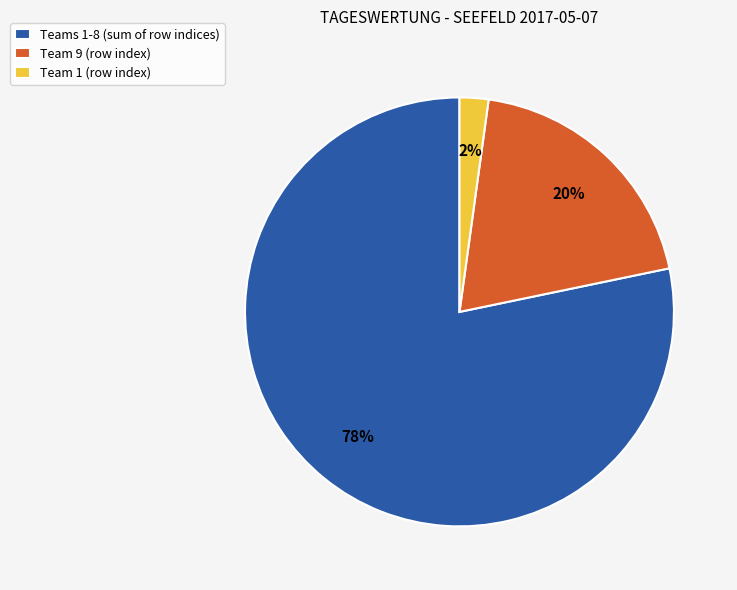

Combined, do Team 1 (row index) and Team 9 (row index) account for over 50%?

No